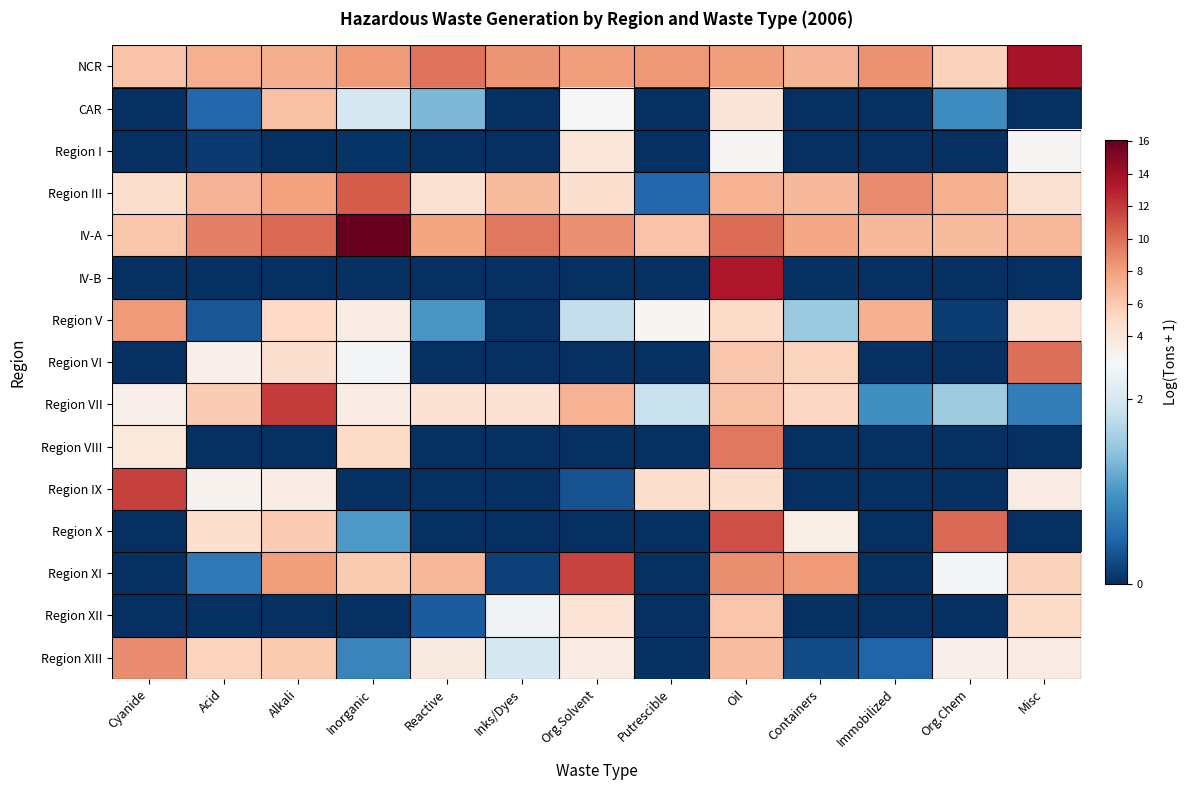

Which has a higher value, Inks/Dyes or Reactive?

Reactive